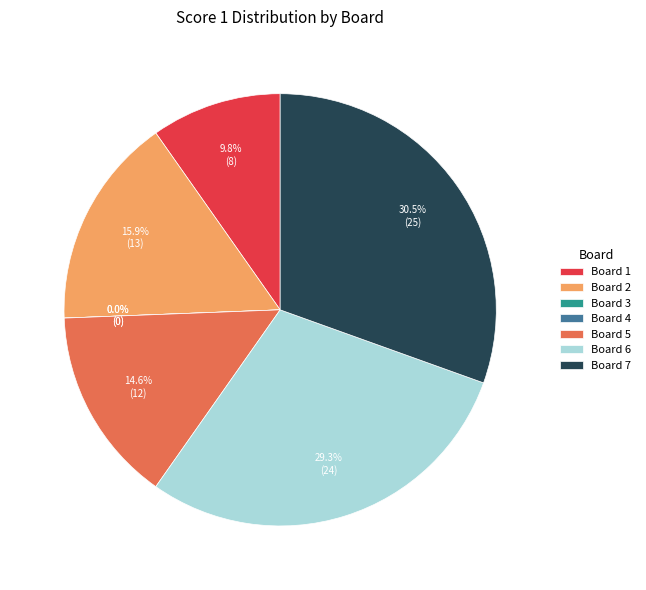

Which slice is the smallest?

Board 3